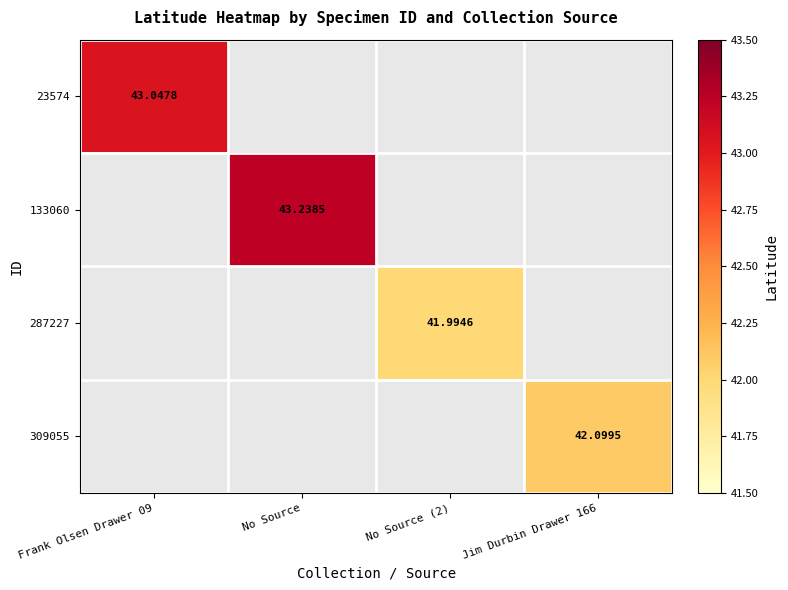

What is the sum of the 133060 values at Jim Durbin Drawer 166 and No Source?

43.2